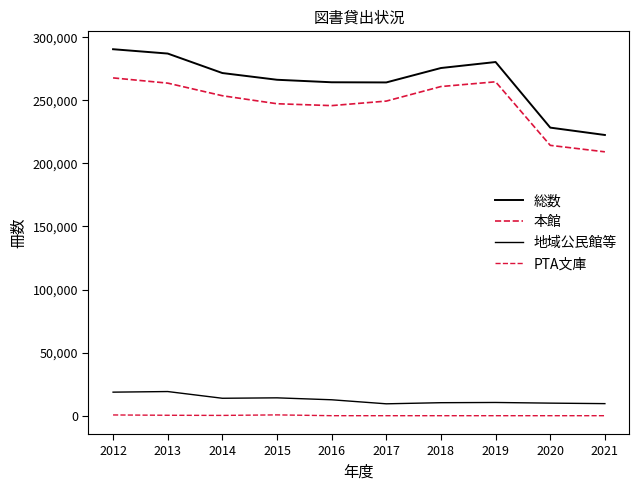

Which series has the widest spread of values?

総数